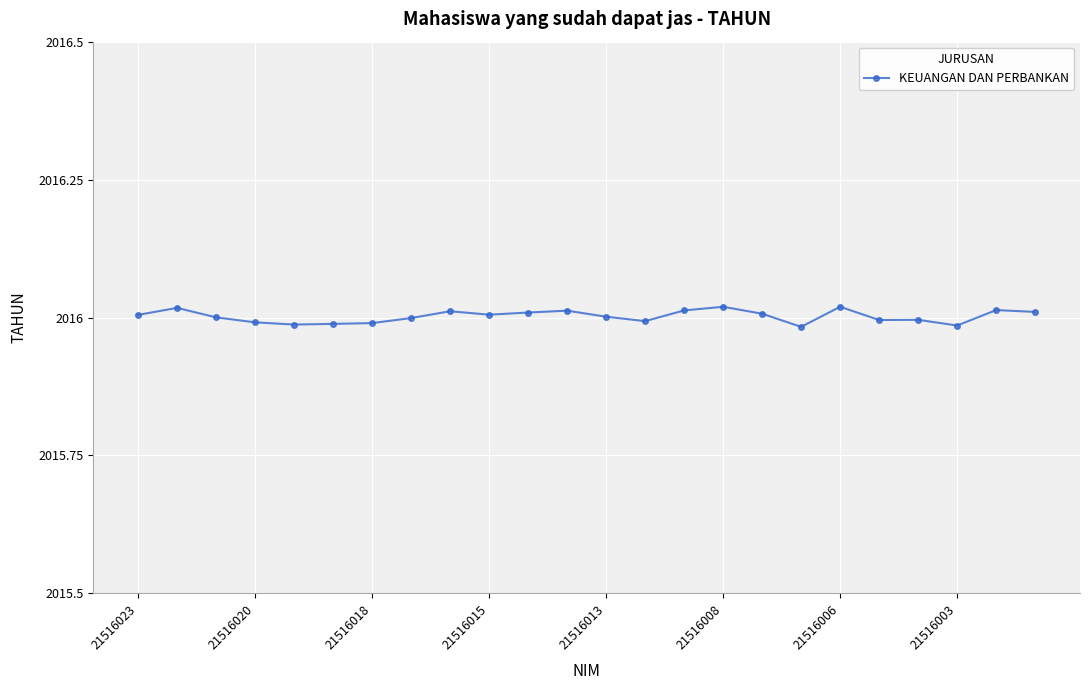

Where does the data first go above 2016?

21516023